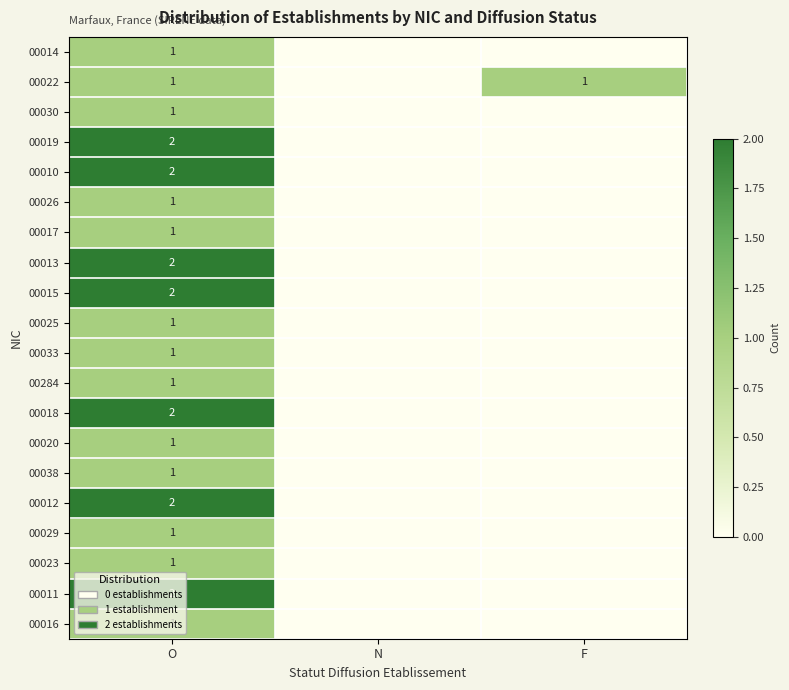

True or false: 00011 has a value of 1 at O.

False